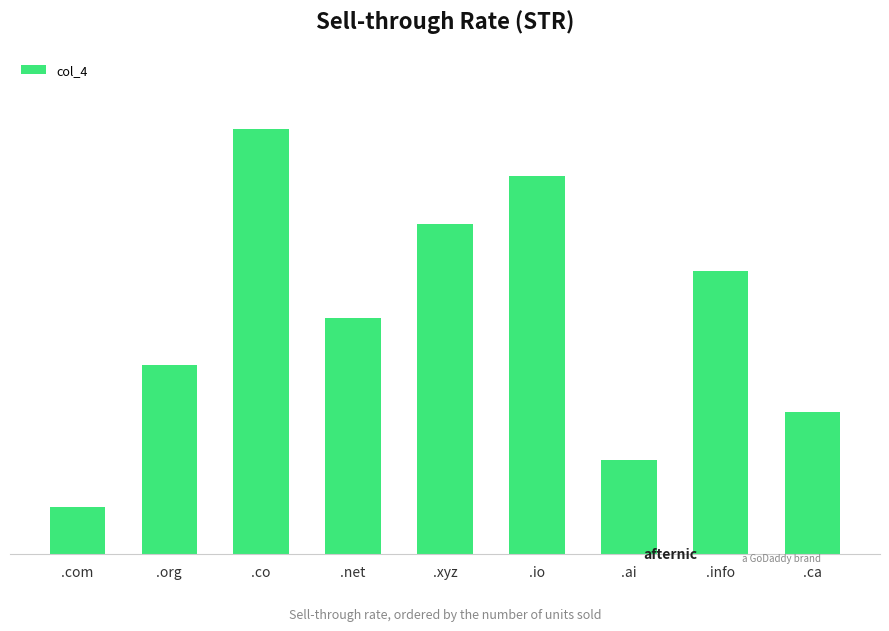

At which category does the chart reach its peak across all series?

.co